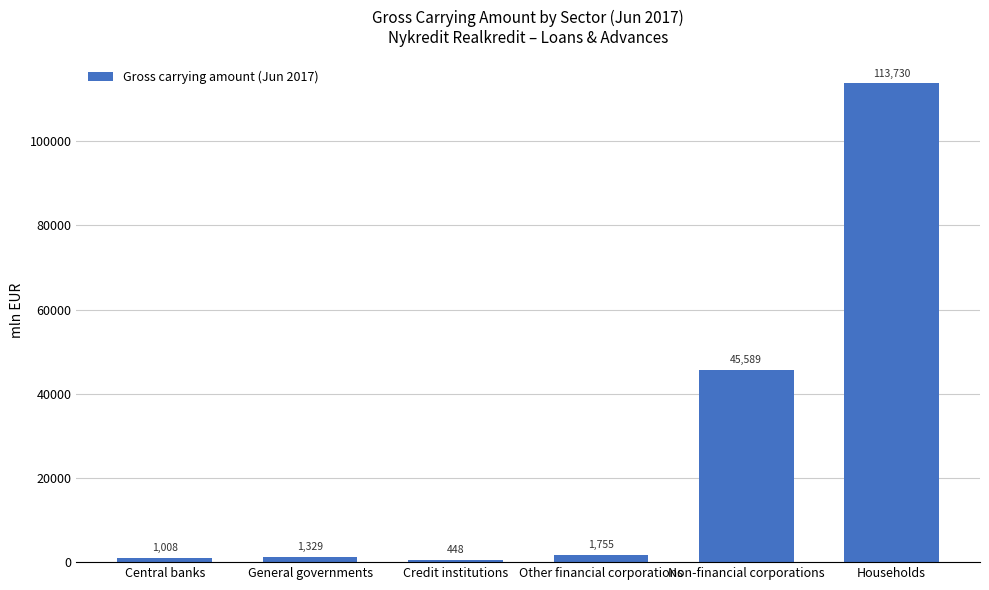

The chart shows a value of 1008.1 at Central banks. True or false?

True